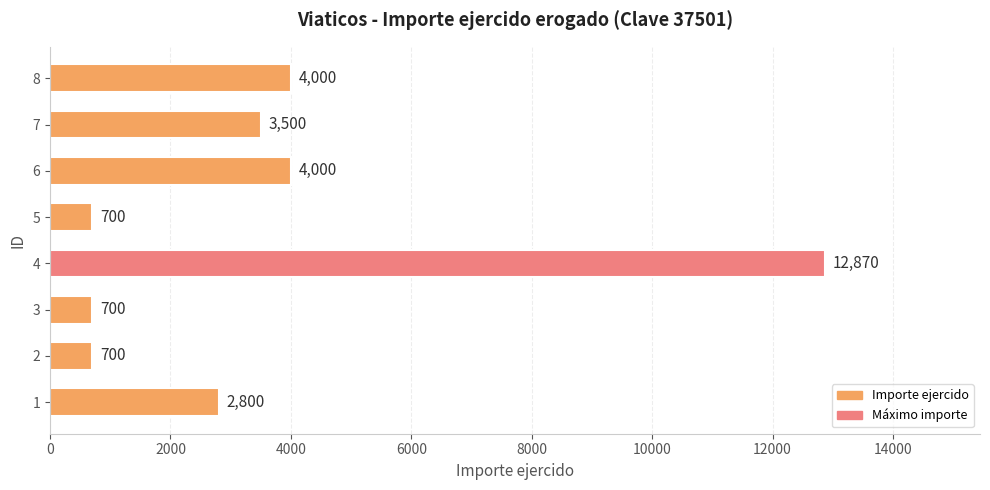

What is the maximum value shown in the chart?

12870